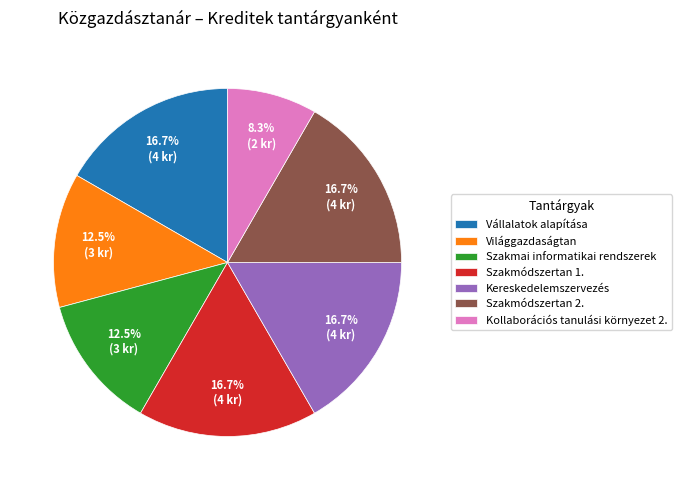

Which slice is the smallest?

Kollaborációs tanulási környezet 2.